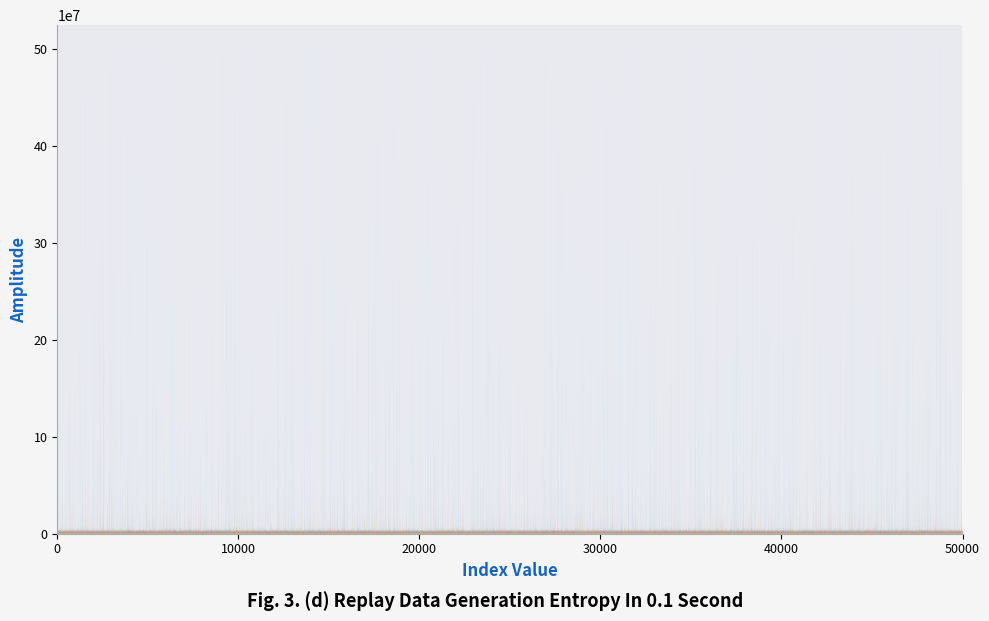

How many interior local peaks does the List 2 Shares series have?

6